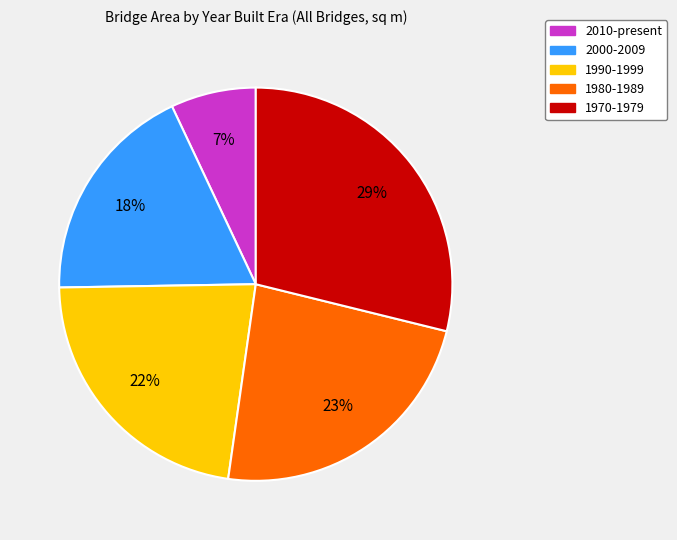

Do 1990-1999 and 1980-1989 together represent more than half of the pie?

No